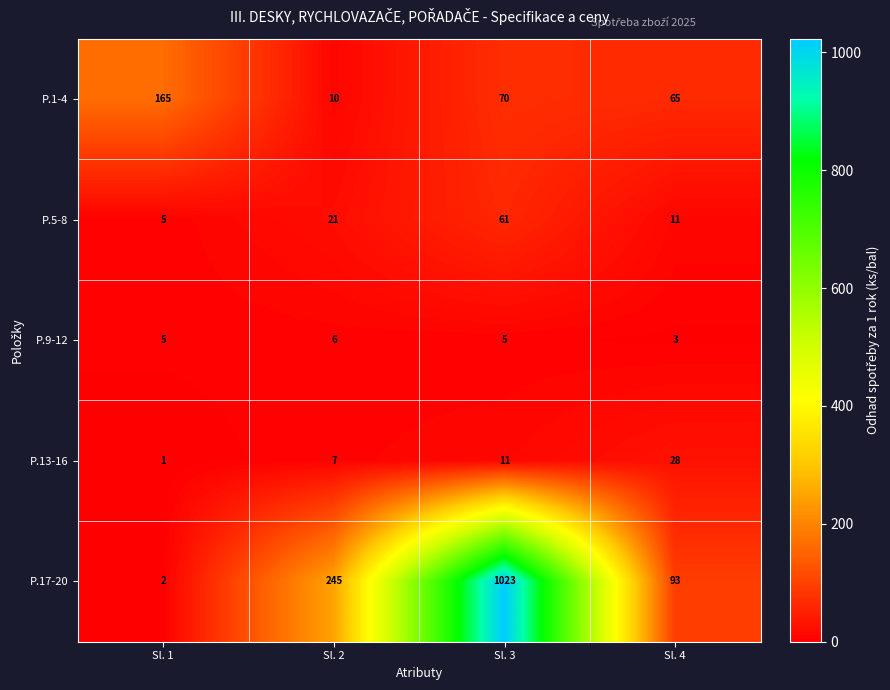

At Sl. 3, list the series in order from smallest to largest.

P.9-12, P.13-16, P.5-8, P.1-4, P.17-20